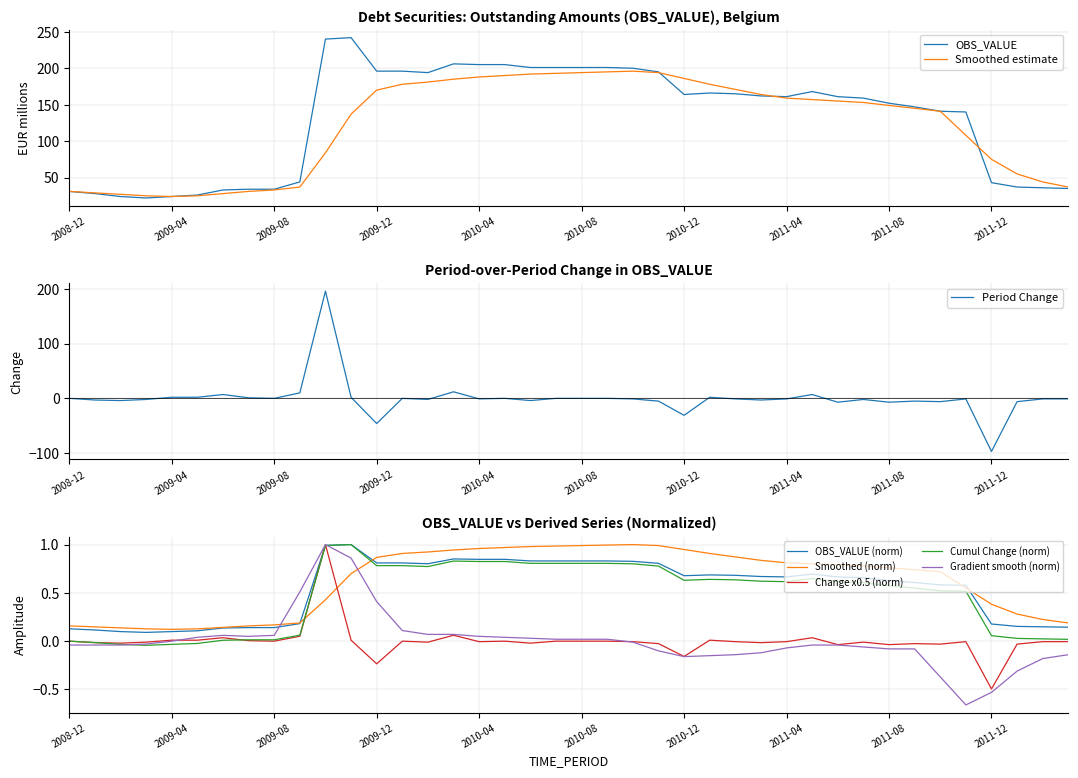

Where is the first local minimum for OBS_VALUE_diff?

2009-02